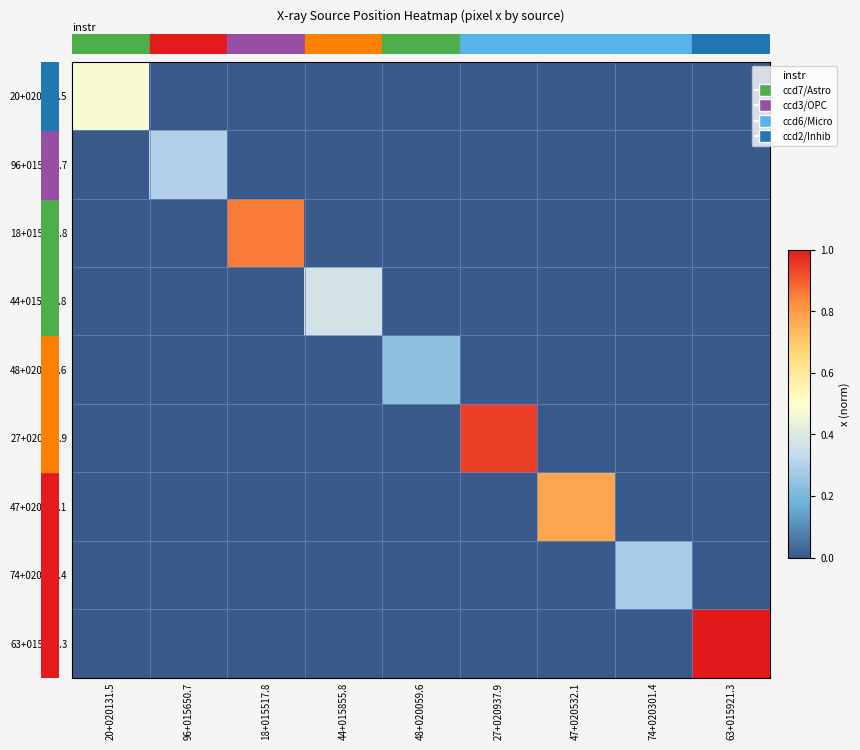

How many series are shown in this chart?

9